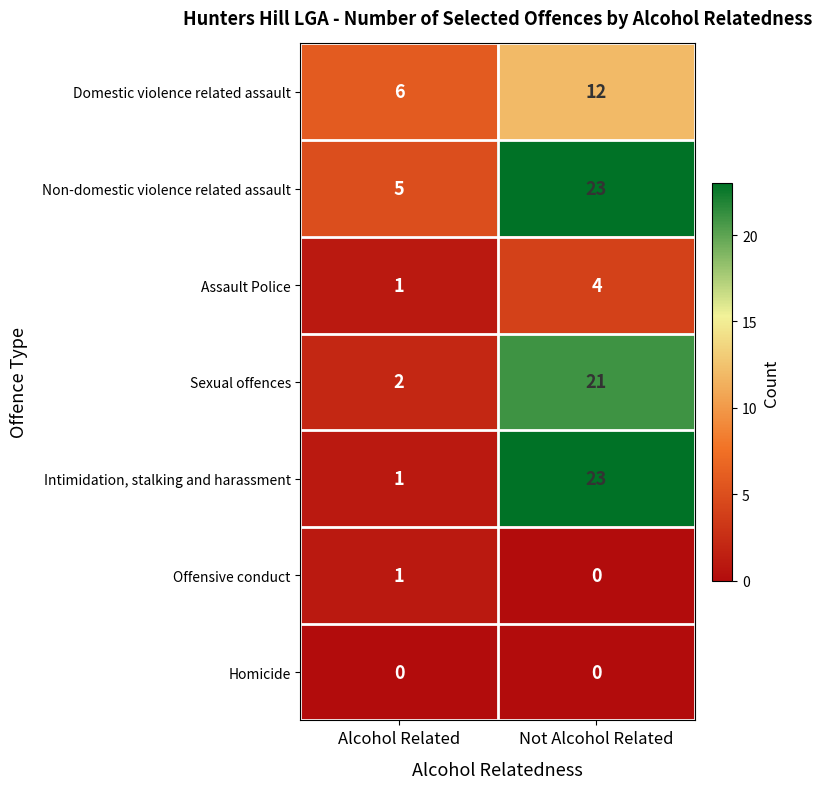

Reading left to right, what are all the values shown in this chart?

Domestic violence related assault: 6	12
Non-domestic violence related assault: 5	23
Assault Police: 1	4
Sexual offences: 2	21
Intimidation, stalking and harassment: 1	23
Offensive conduct: 1	0
Homicide: 0	0